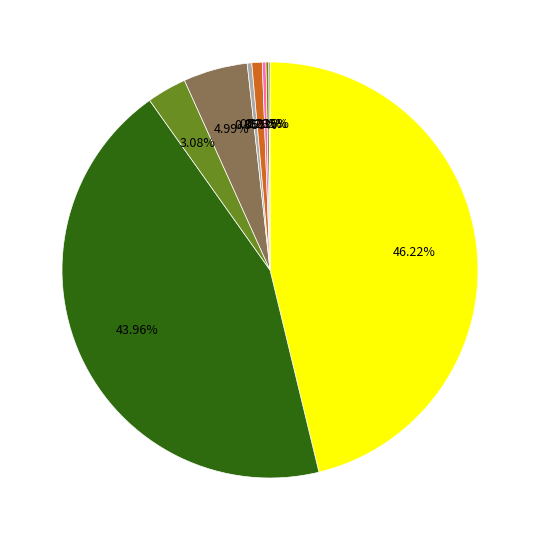

To the nearest percent, what is the difference between the largest and smallest slice percentages?

46%